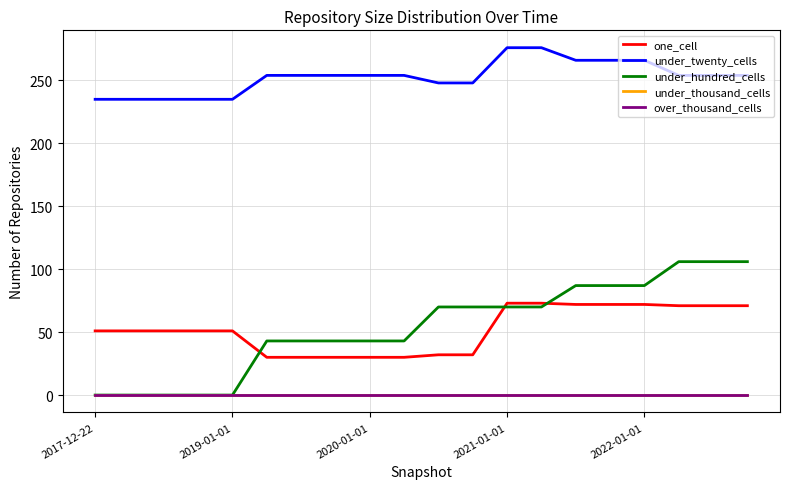

True or false: over_thousand_cells and one_cell intersect in this chart.

False